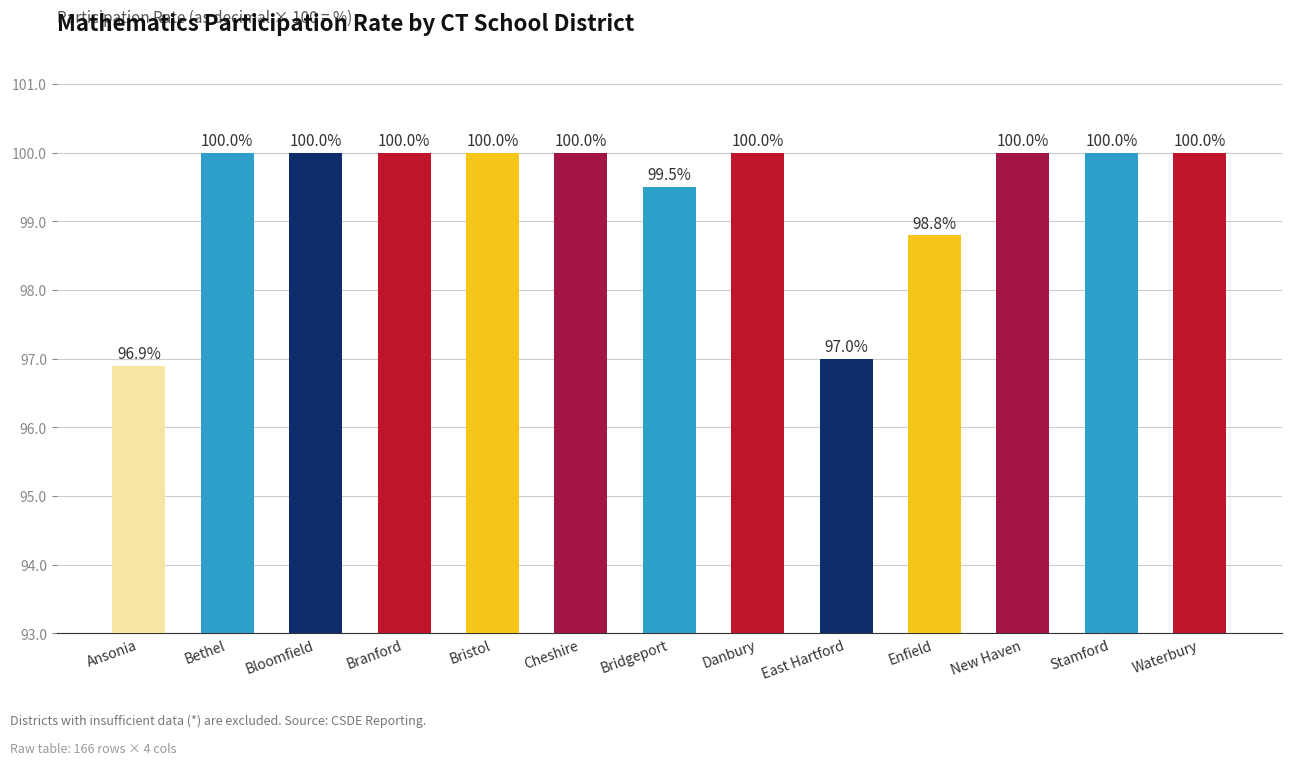

What is the ratio of the value at Bridgeport to the value at Bethel?

1.0